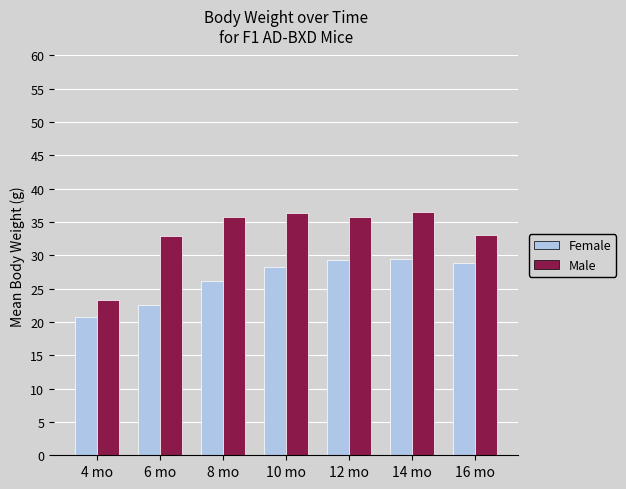

Which label corresponds to the smallest value in the chart?

4 mo